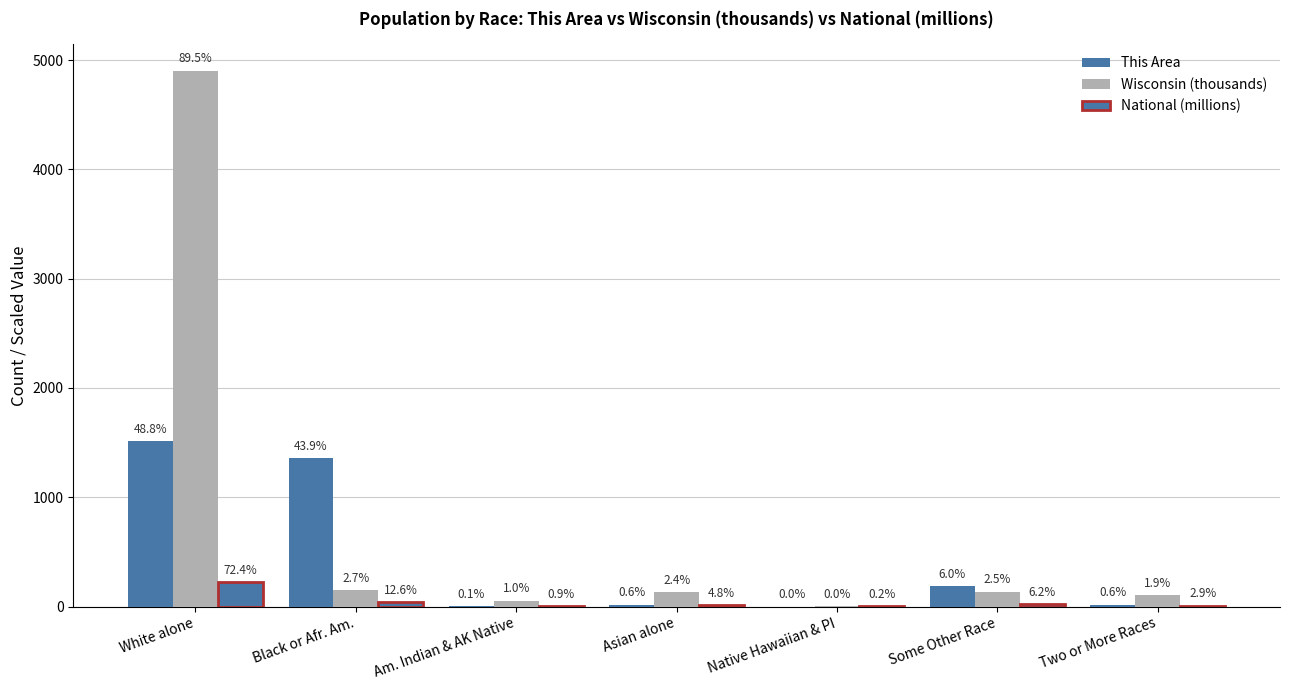

How many groups of bars are there?

7